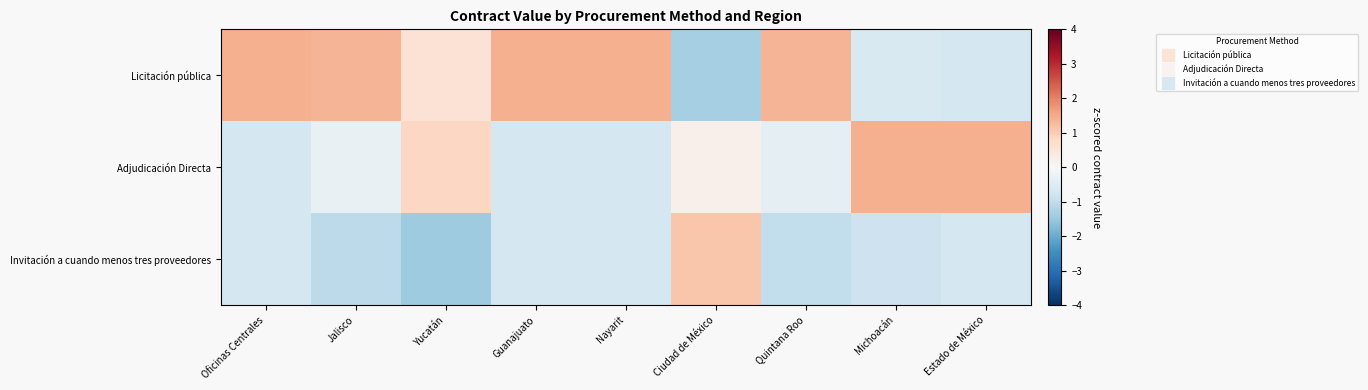

Rank the series by their maximum value, from lowest to highest.

Invitación a cuando menos tres proveedores, Licitación pública, Adjudicación Directa